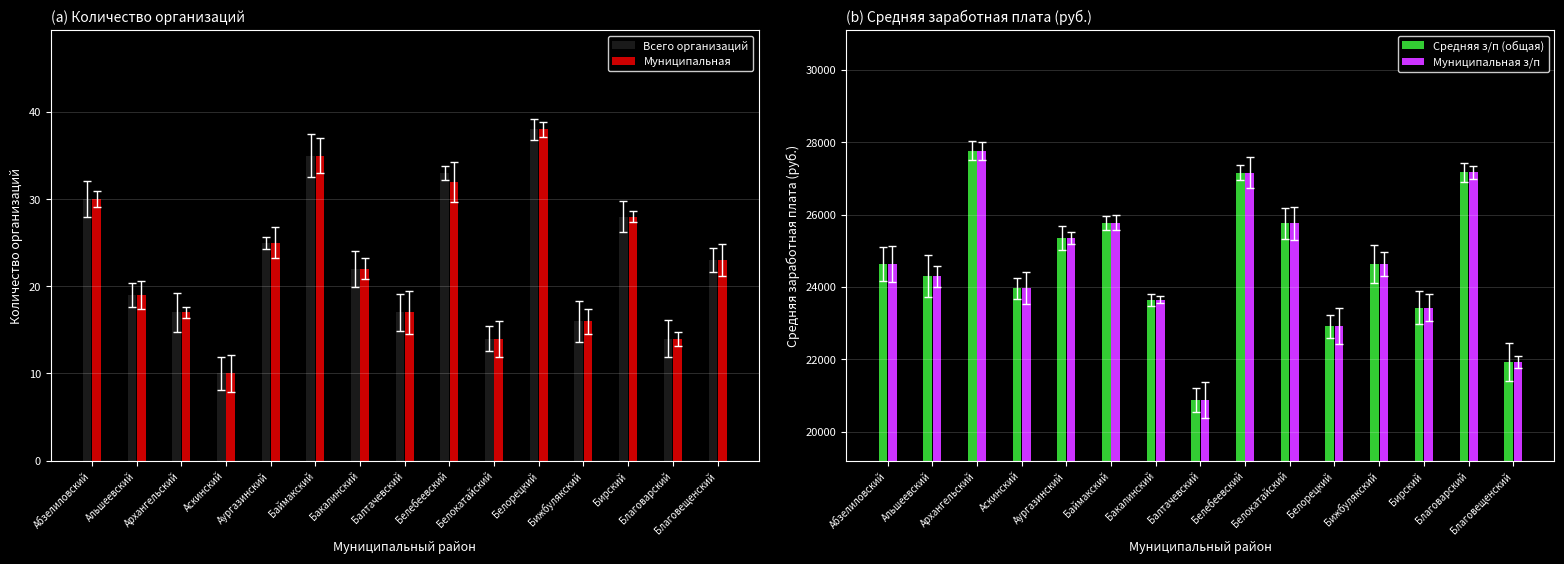

Reading right to left, transcribe all the data shown in this chart.

Всего организаций: 23.0	14.0	28.0	16.0	38.0	14.0	33.0	17.0	22.0	35.0	25.0	10.0	17.0	19.0	30.0
Муниципальная: 23.0	14.0	28.0	16.0	38.0	14.0	32.0	17.0	22.0	35.0	25.0	10.0	17.0	19.0	30.0
Средняя з/п (общая): 21928.5	27165.8	23434.5	24638.4	22920.1	25756.4	27159.3	20876.1	23655.0	25778.0	25359.0	23961.1	27765.1	24299.9	24643.4
Муниципальная з/п: 21928.5	27165.8	23434.5	24638.4	22920.1	25756.4	27156.8	20876.1	23655.0	25778.0	25359.0	23961.1	27765.1	24299.9	24643.4